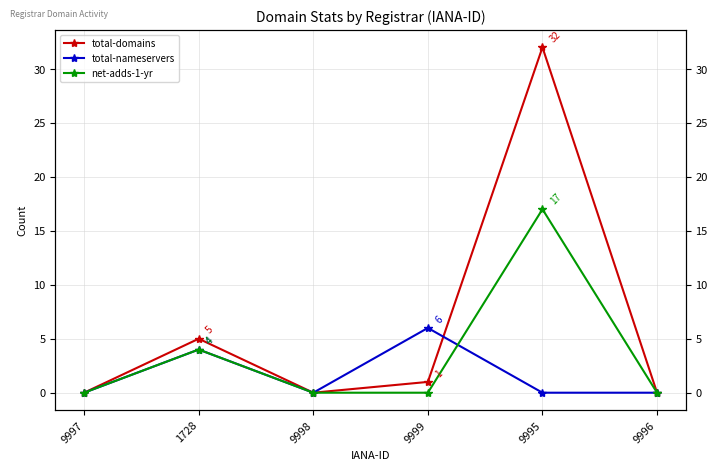

What is the label of the 4th point from the left?

9999